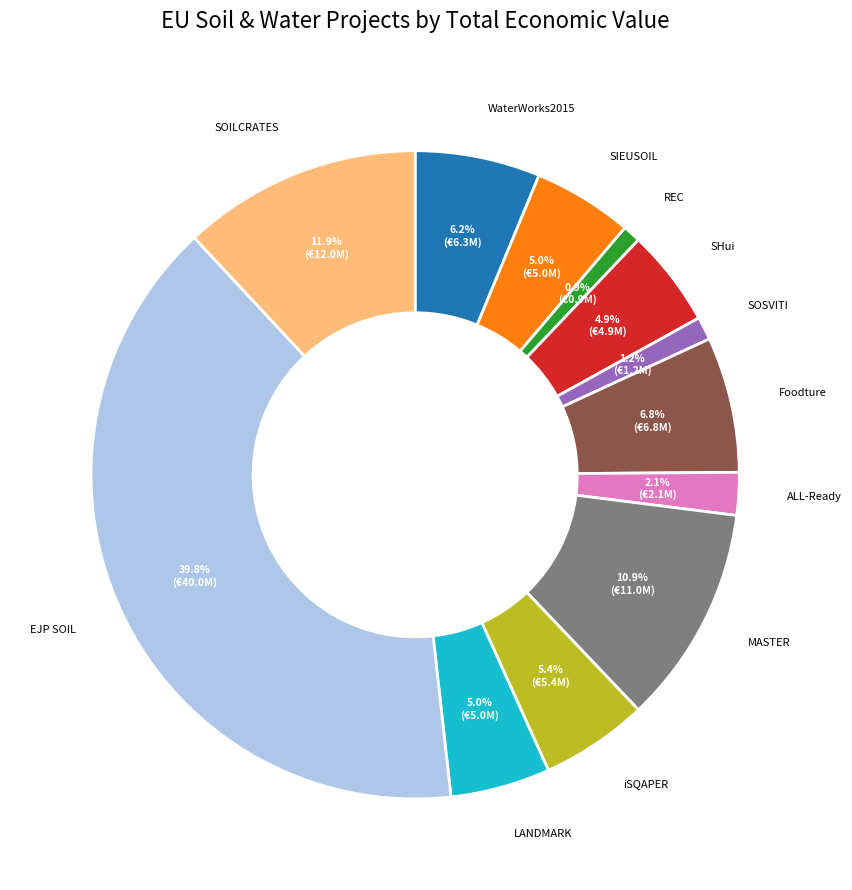

Is there a majority slice in this chart?

No